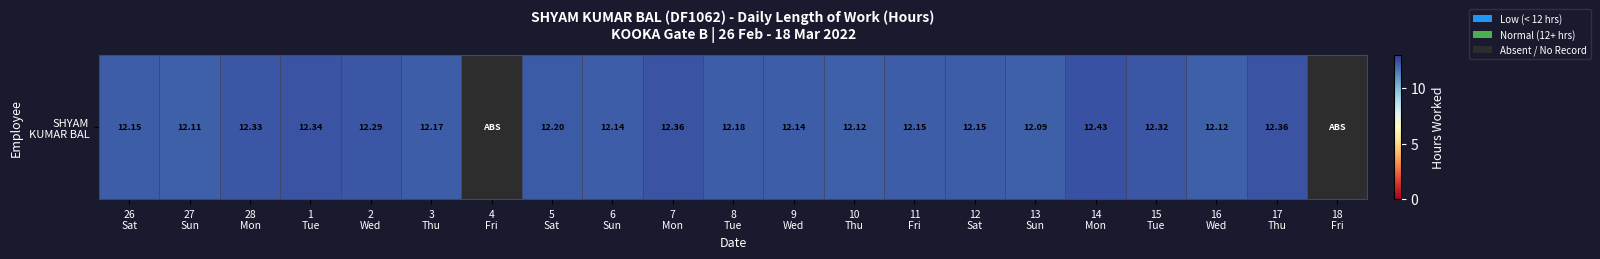

How many values are below 12?

2